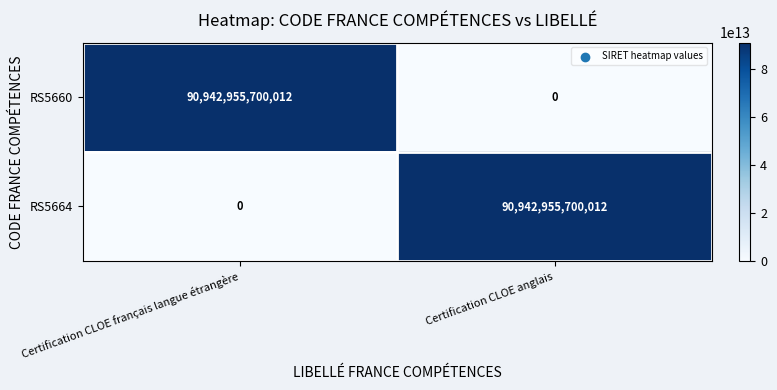

Count the number of categories in the chart.

2